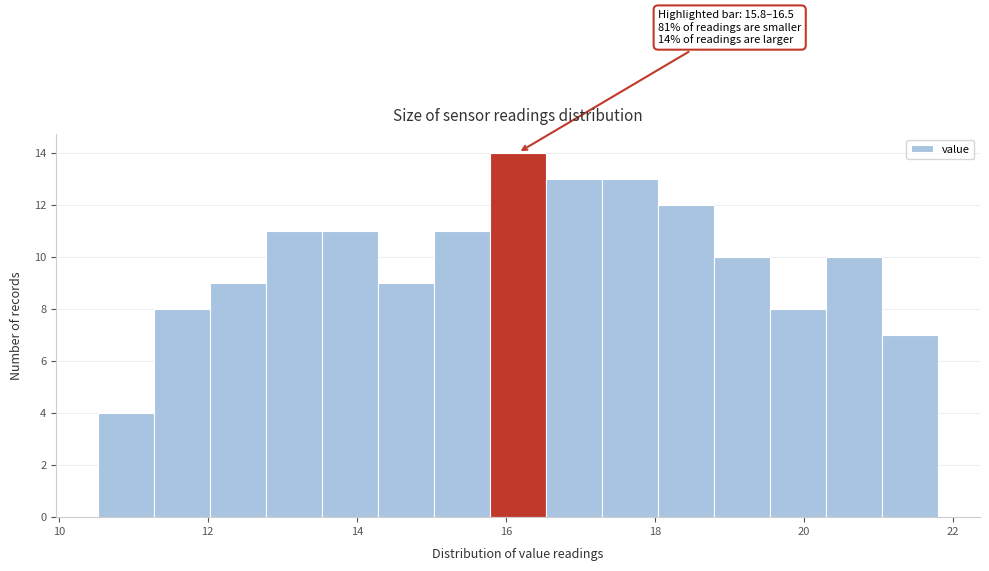

Around what value on the x-axis is the tallest bar? Give the approximate position of its centre, as read against the axis.

16.2